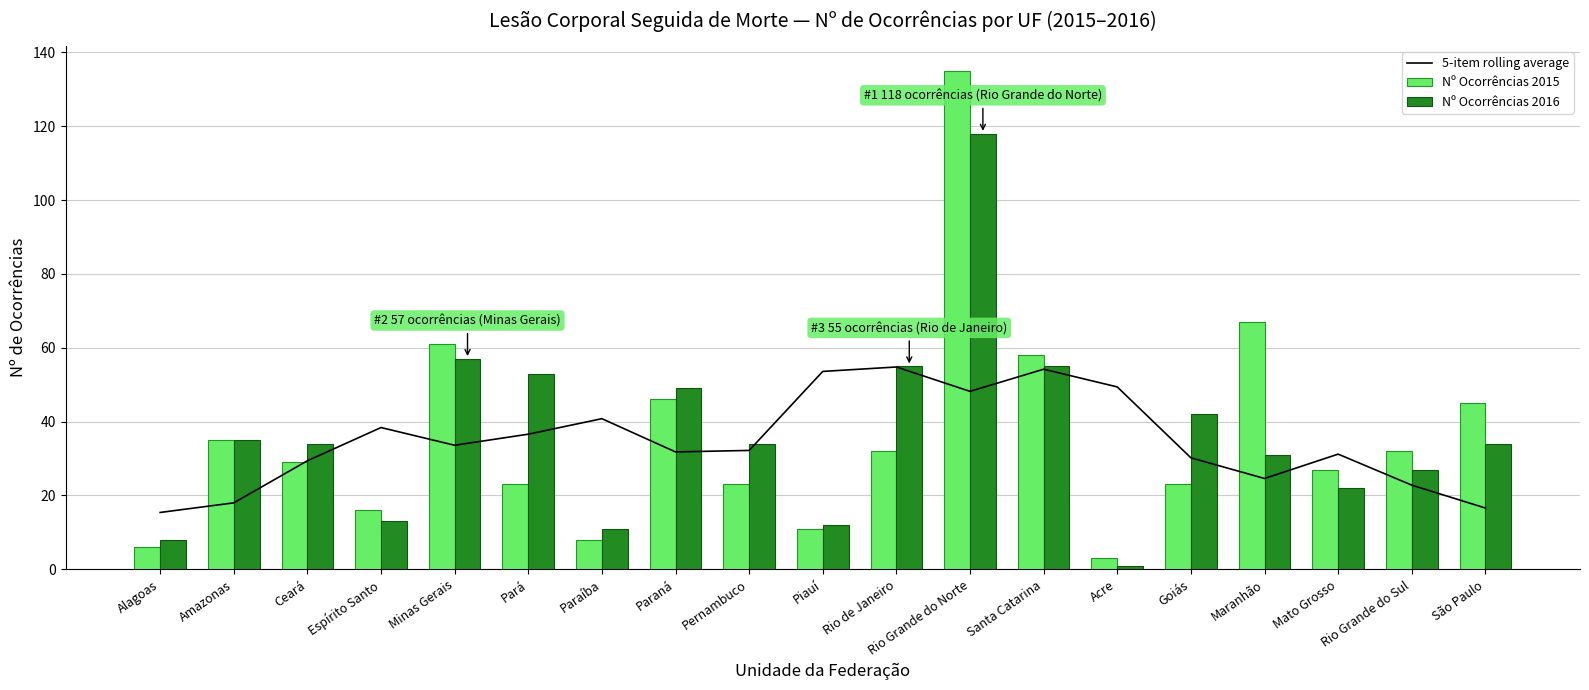

Is it true that Nº Ocorrências 2015 equals 21.4 at Rio de Janeiro?

False